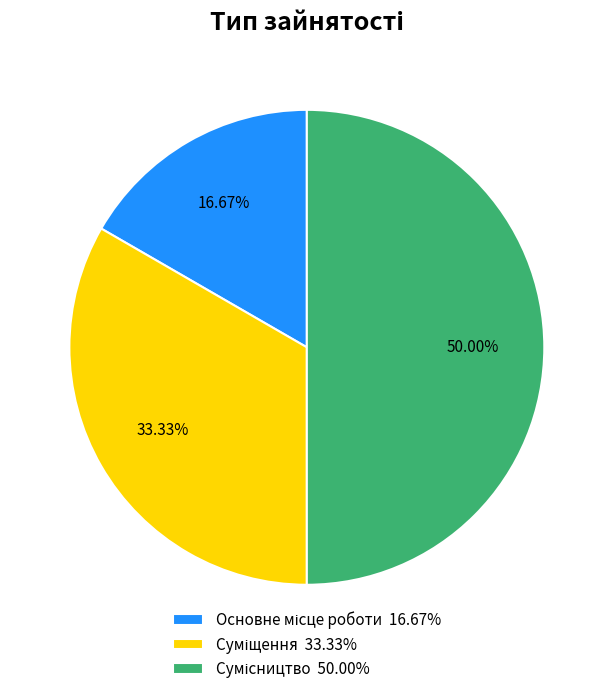

Which category has the smallest portion of the pie?

Основне місце роботи